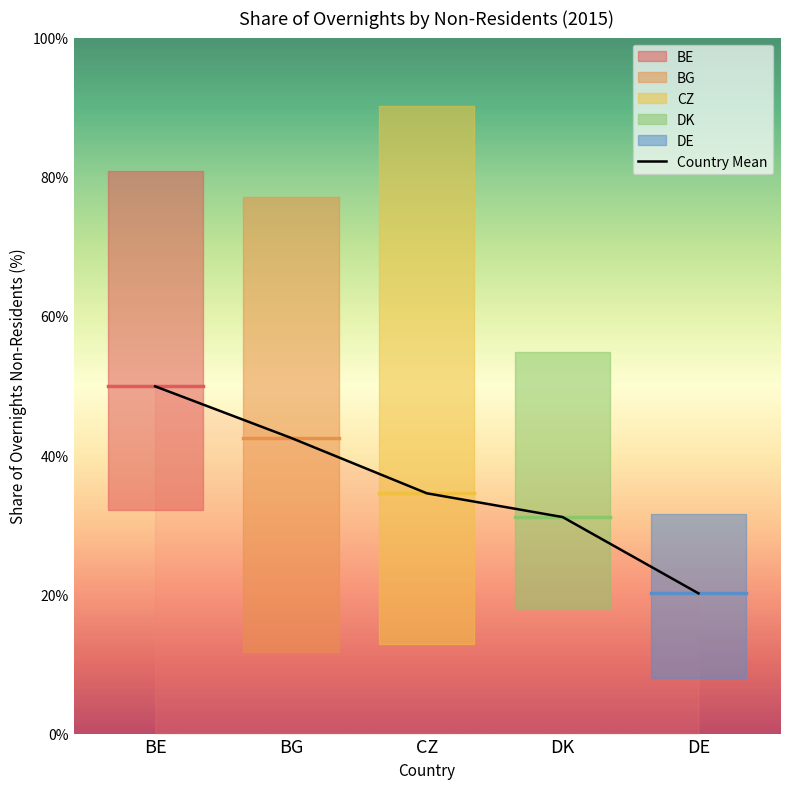

Is this an area chart (filled region under the line)?

No